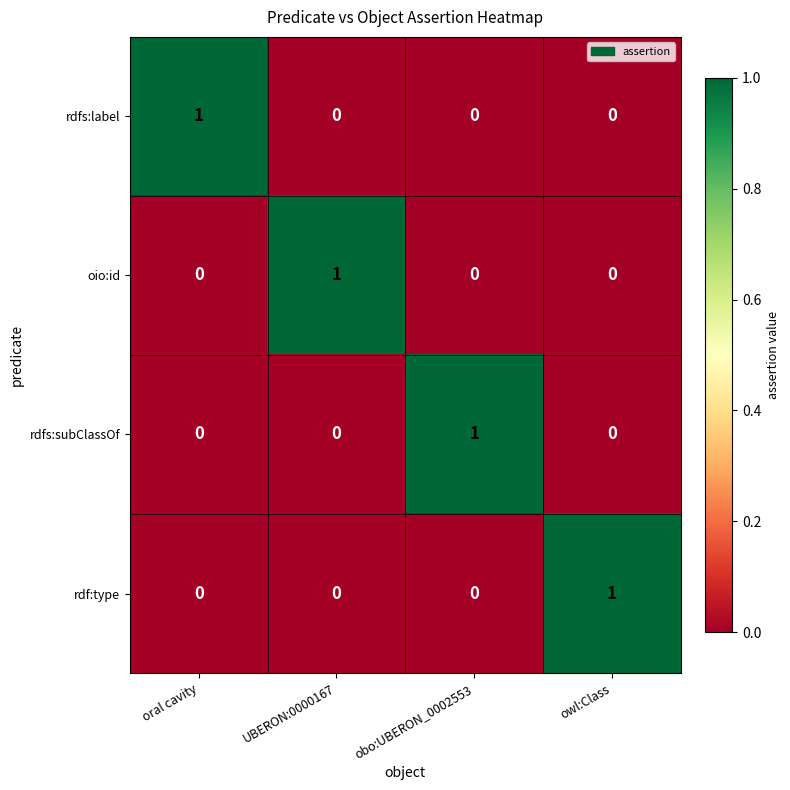

The rdfs:label series shows 0 at oral cavity. True or false?

False